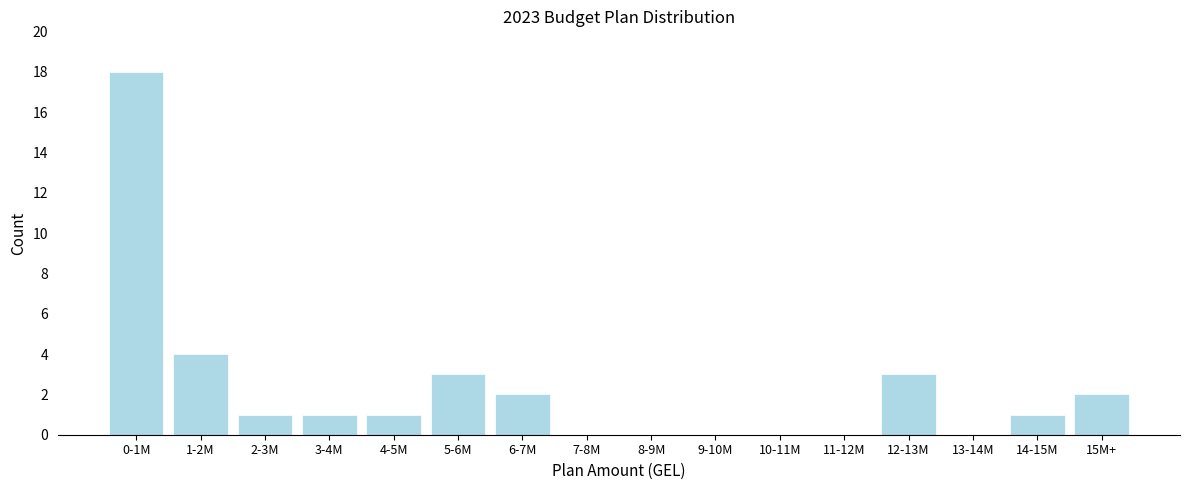

Reading left to right, what are all the values shown in this chart?

0-1M=18	1-2M=4	2-3M=1	3-4M=1	4-5M=1	5-6M=3	6-7M=2	7-8M=0	8-9M=0	9-10M=0	10-11M=0	11-12M=0	12-13M=3	13-14M=0	14-15M=1	15M+=2